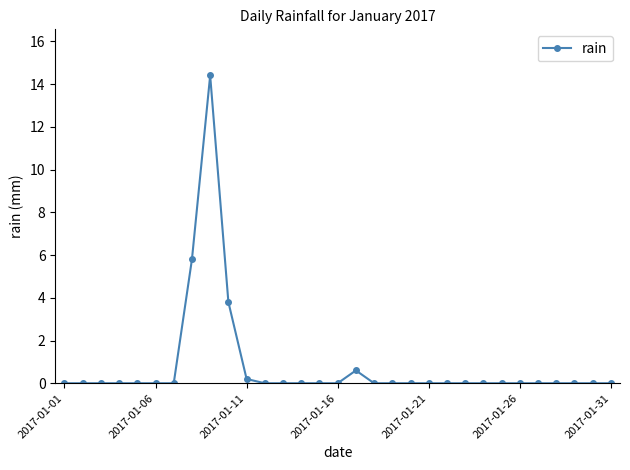

What is the maximum value shown in the chart?

14.4